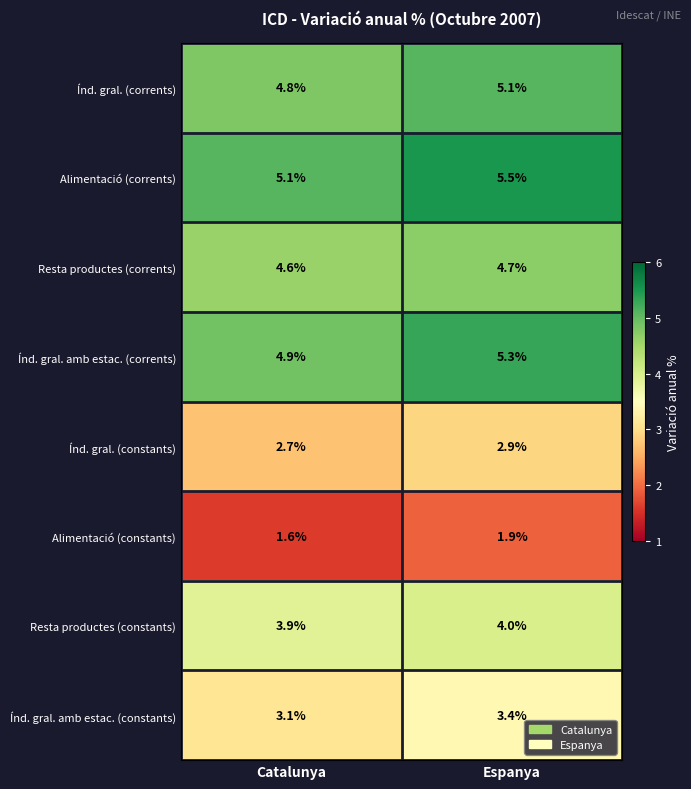

Reading left to right, extract all data points from this chart.

Índ. gral. (corrents): Catalunya=4.8	Espanya=5.1
Alimentació (corrents): Catalunya=5.1	Espanya=5.5
Resta productes (corrents): Catalunya=4.6	Espanya=4.7
Índ. gral. amb estac. (corrents): Catalunya=4.9	Espanya=5.3
Índ. gral. (constants): Catalunya=2.7	Espanya=2.9
Alimentació (constants): Catalunya=1.6	Espanya=1.9
Resta productes (constants): Catalunya=3.9	Espanya=4.0
Índ. gral. amb estac. (constants): Catalunya=3.1	Espanya=3.4